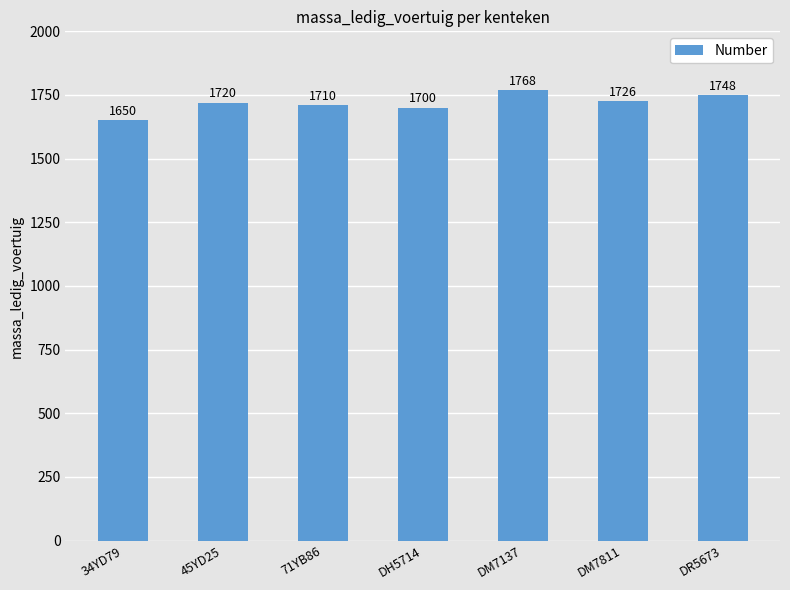

The value at 71YB86 is 775. True or false?

False